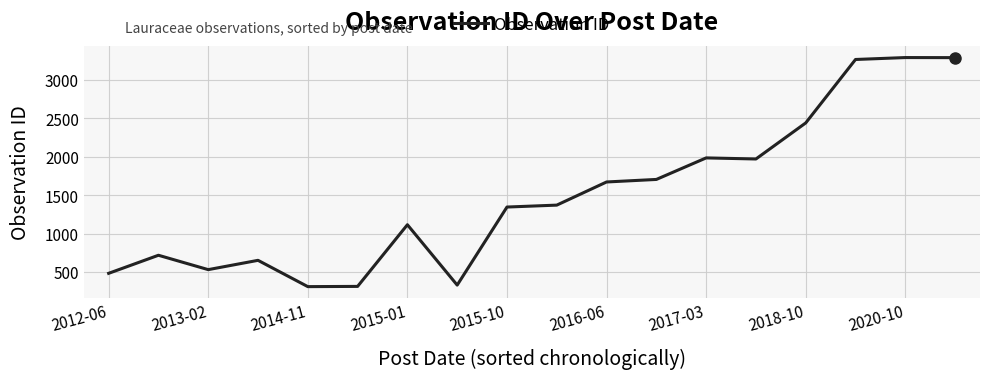

What is the greatest value displayed?

3289